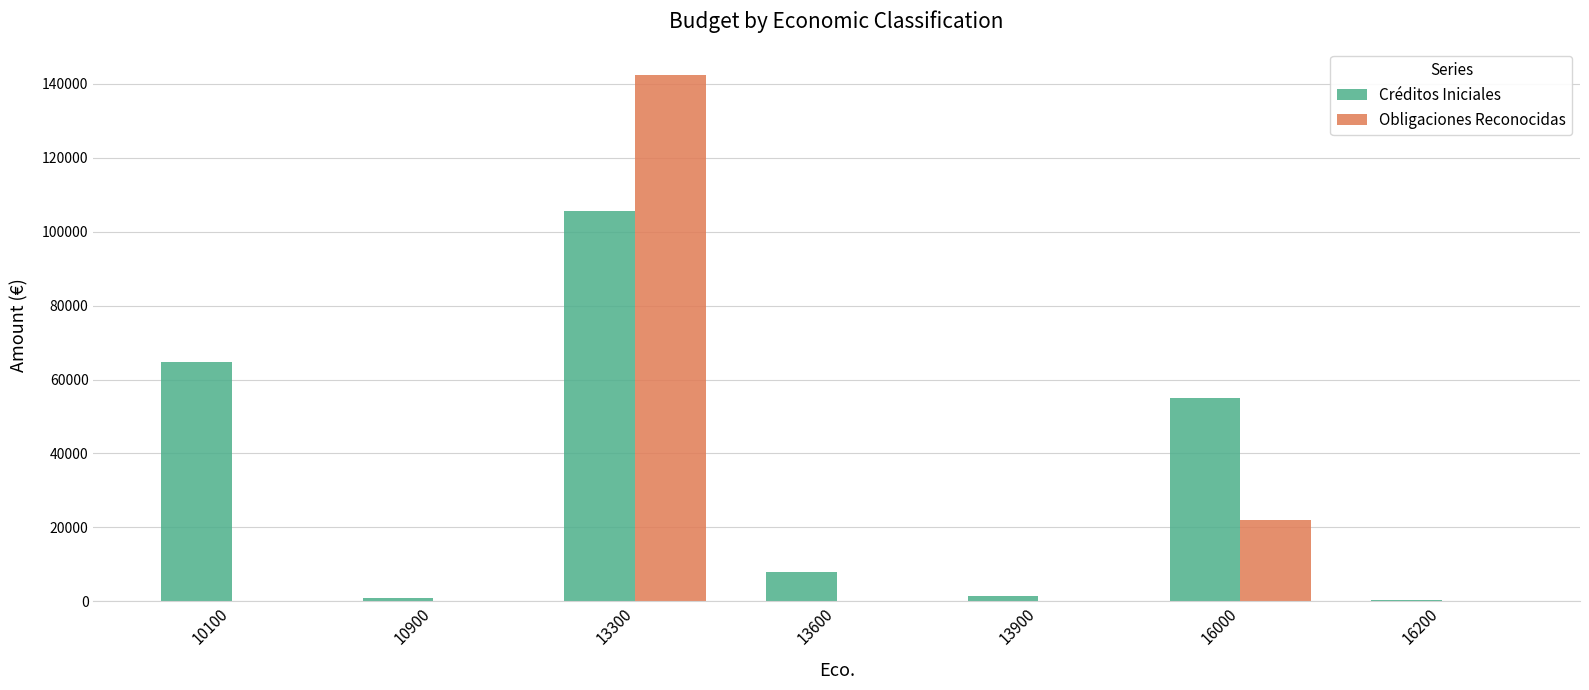

Which series changed the most between 10100 and 16000?

Obligaciones Reconocidas